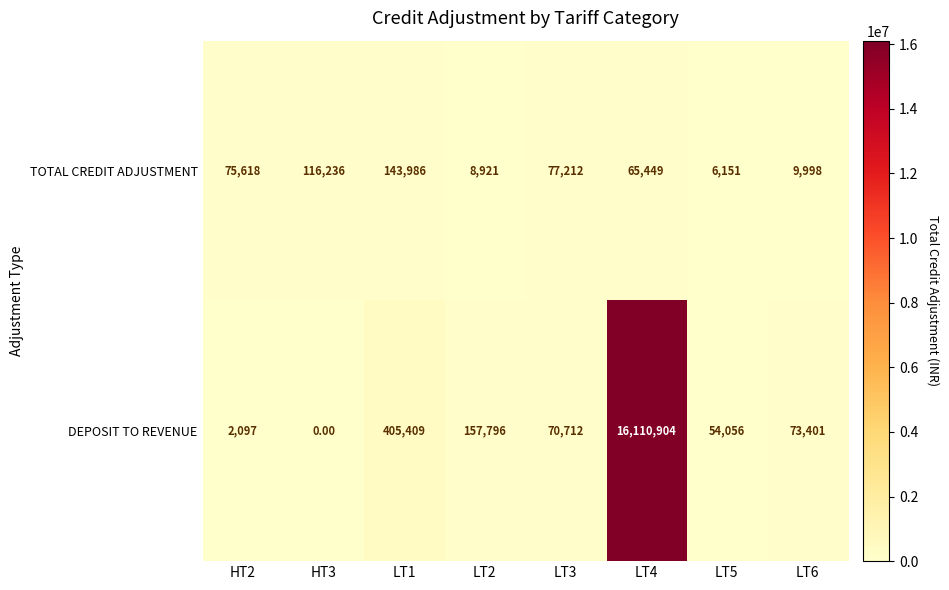

Which series has the widest spread of values?

DEPOSIT TO REVENUE